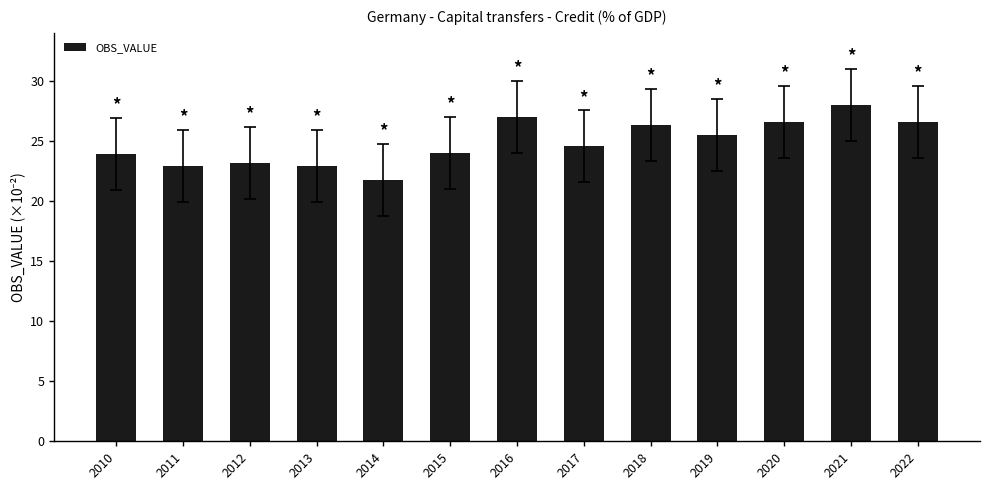

How many distinct data groups are displayed?

1